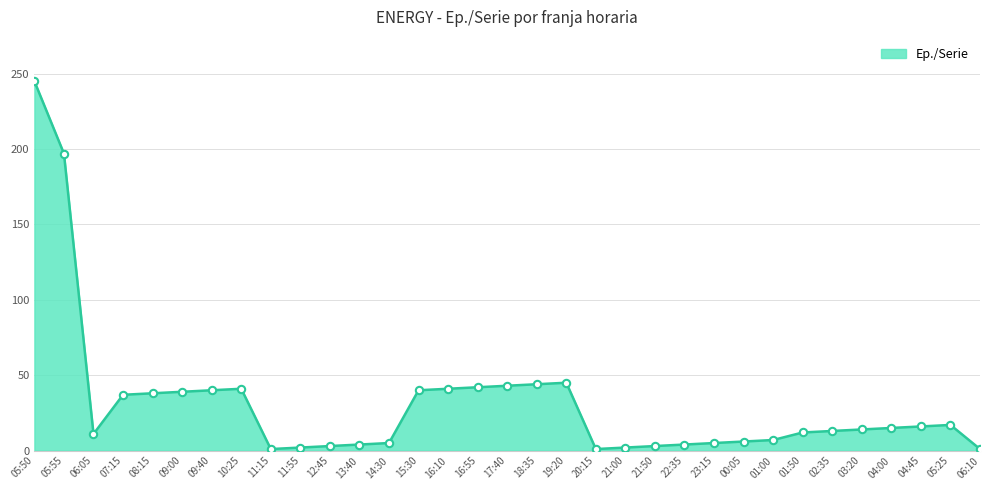

Approximately how many times larger is the value at 06:05 compared to 12:45?

3.7